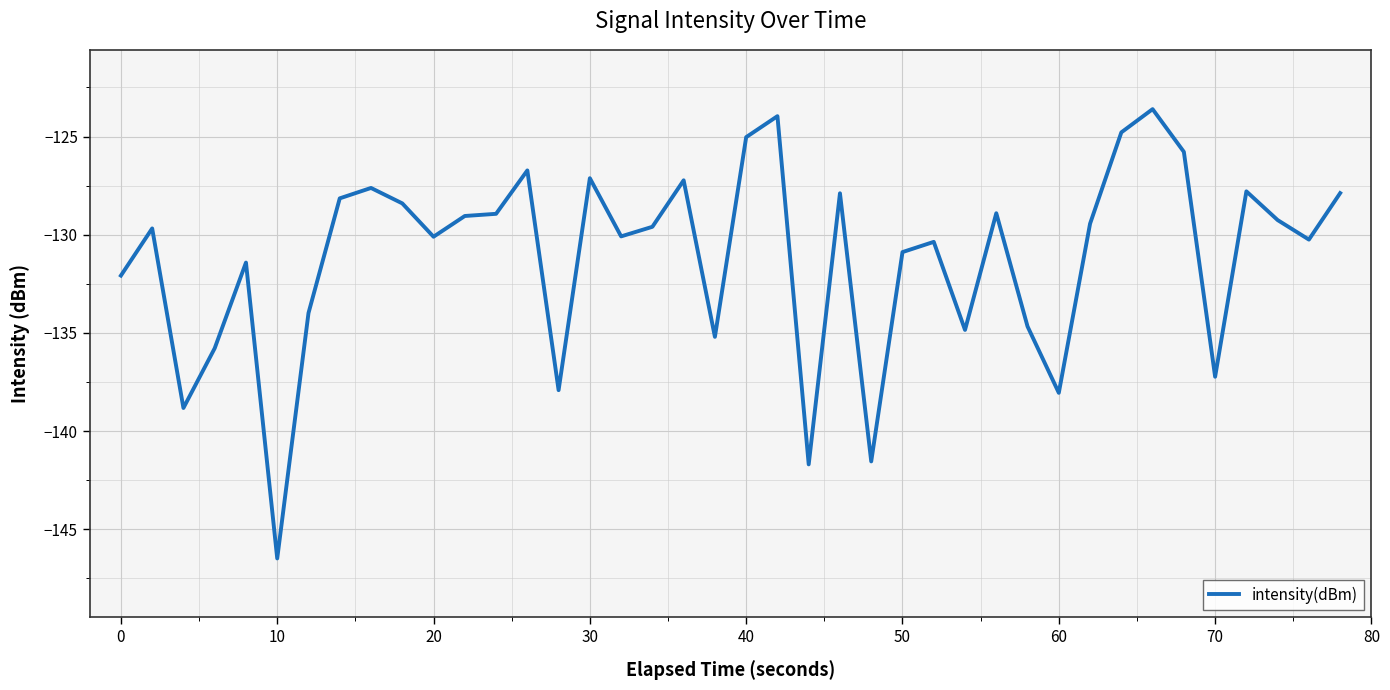

What is the maximum value shown in the chart?

-123.6